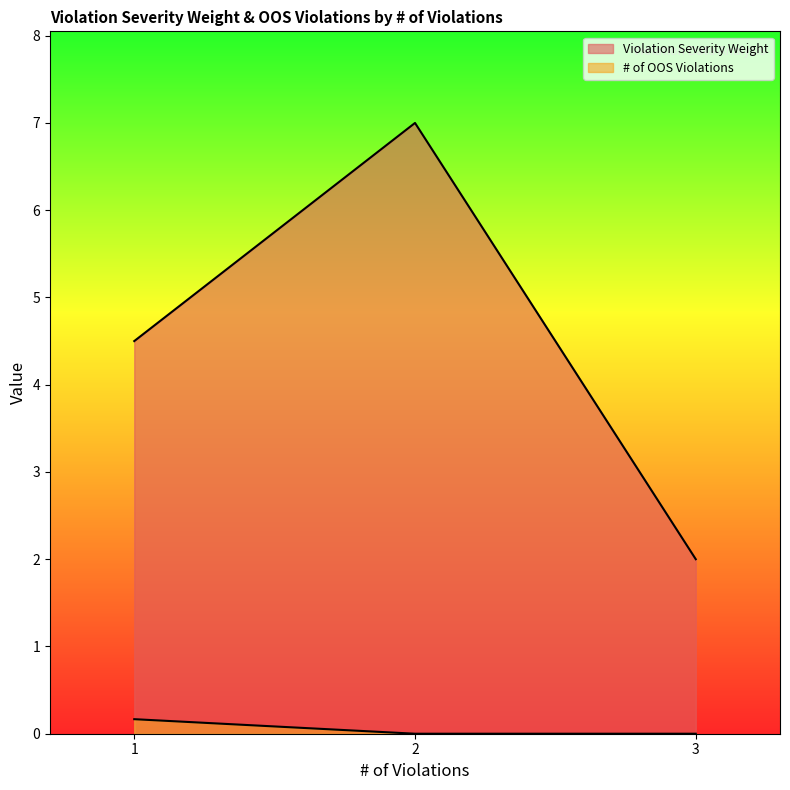

How many lines are shown in the chart?

2